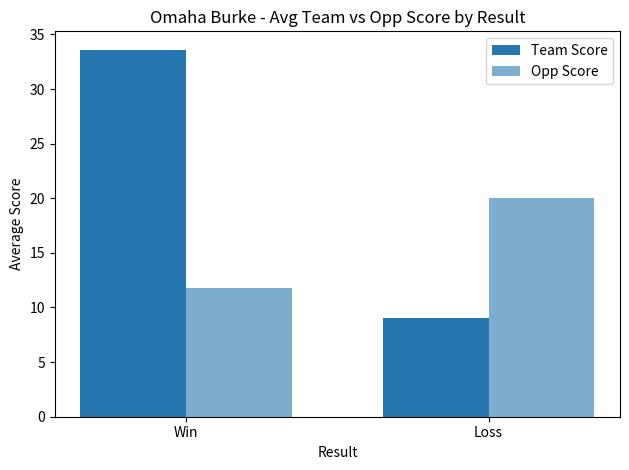

How many values in the Team Score series exceed 33?

1